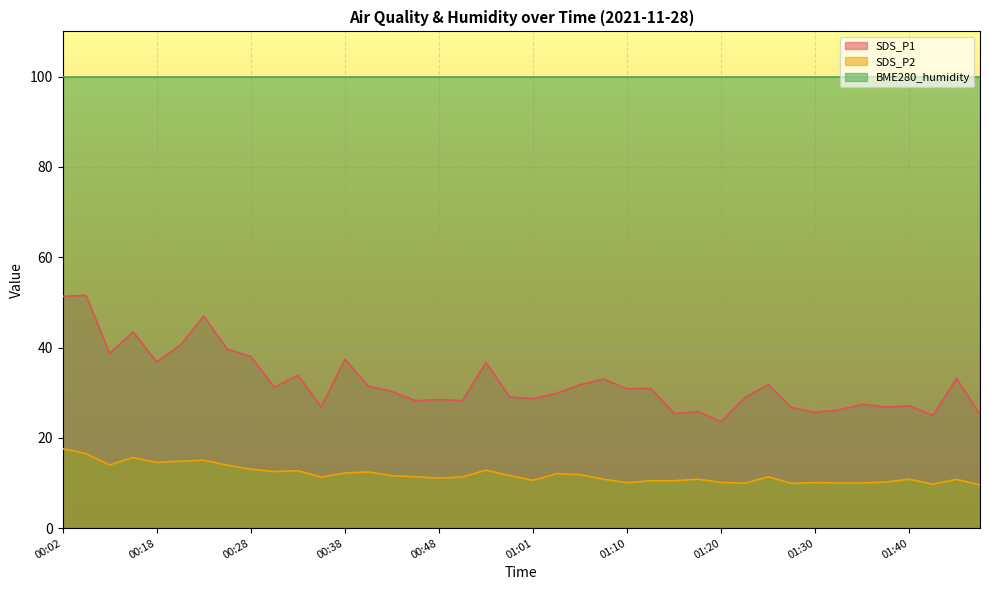

At which label is SDS_P2 closest to 13?

00:28